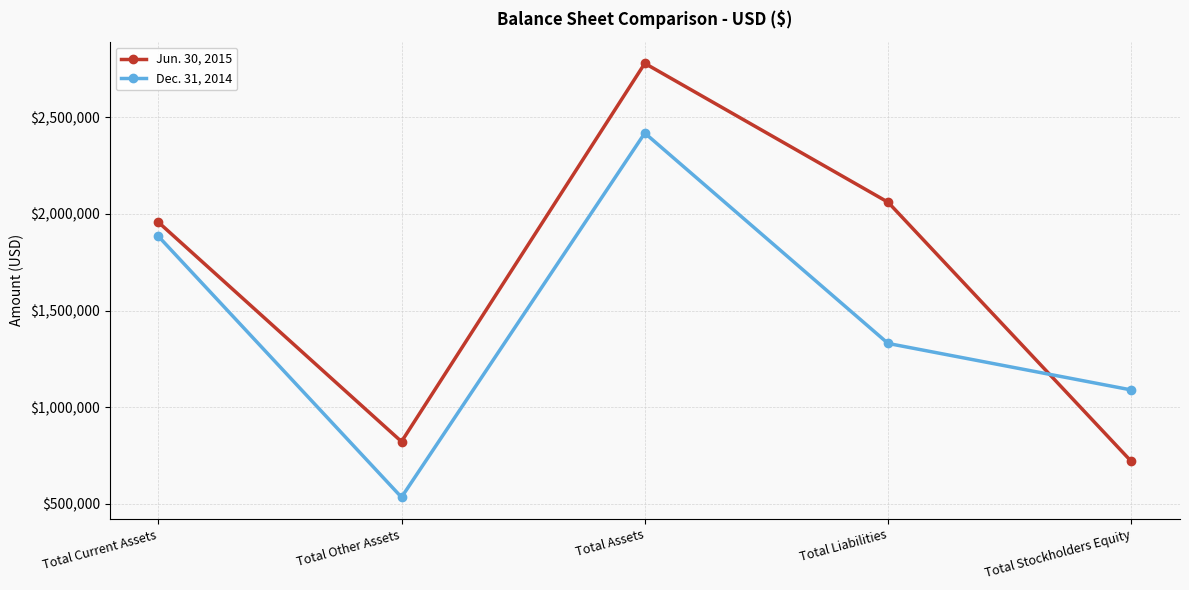

Which series has the largest total across all categories?

Jun. 30, 2015